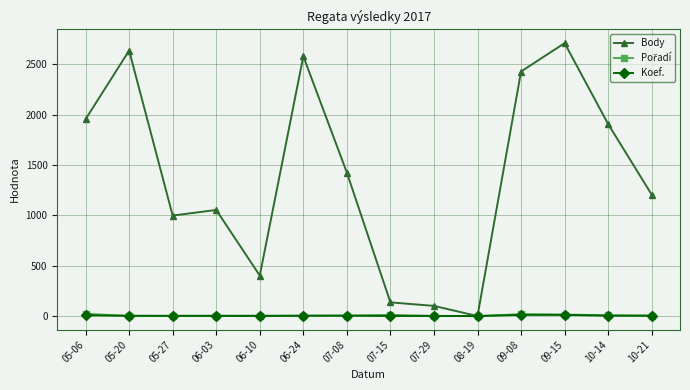

Where does the Koef. series first go above 3?

05-06